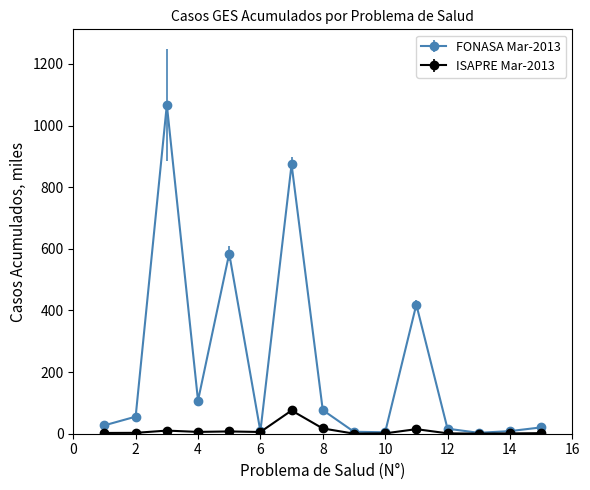

Which series has the largest range (max minus min)?

FONASA Mar-2013